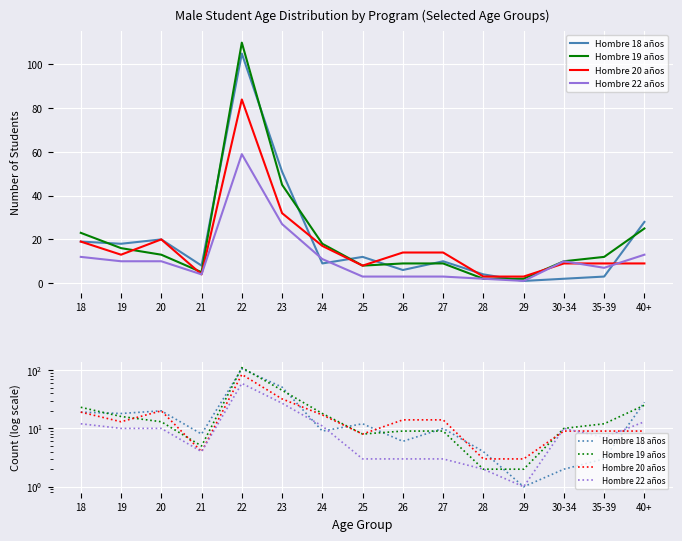

What is the spread (max minus min) of values at 22?

51